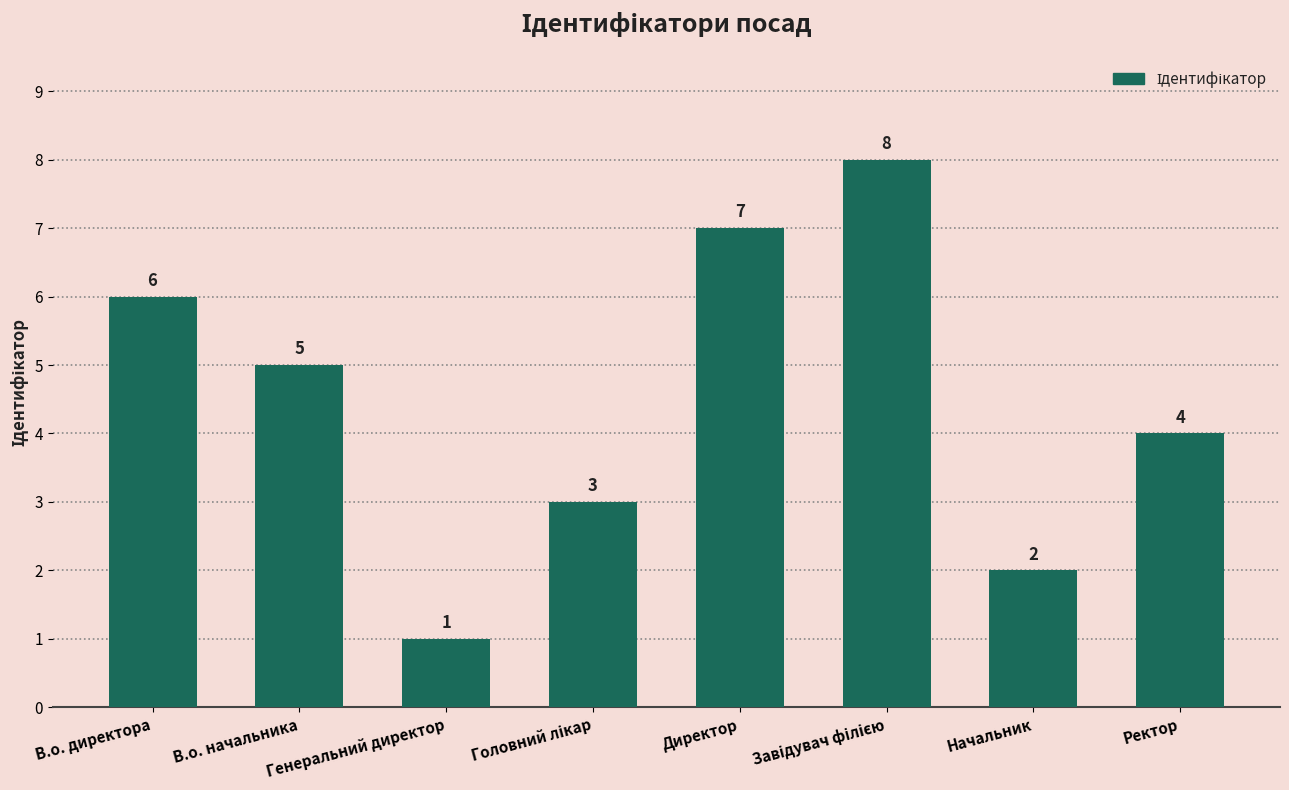

How many data points does each series have?

8